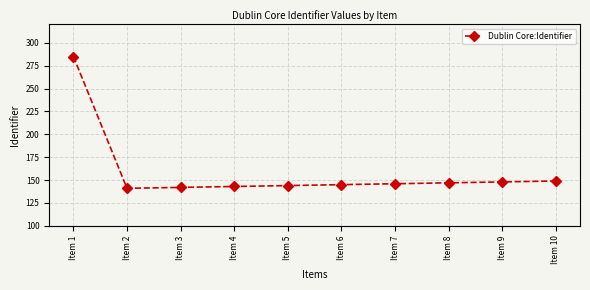

What is the ratio of the value at Item 8 to the value at Item 4?

1.0